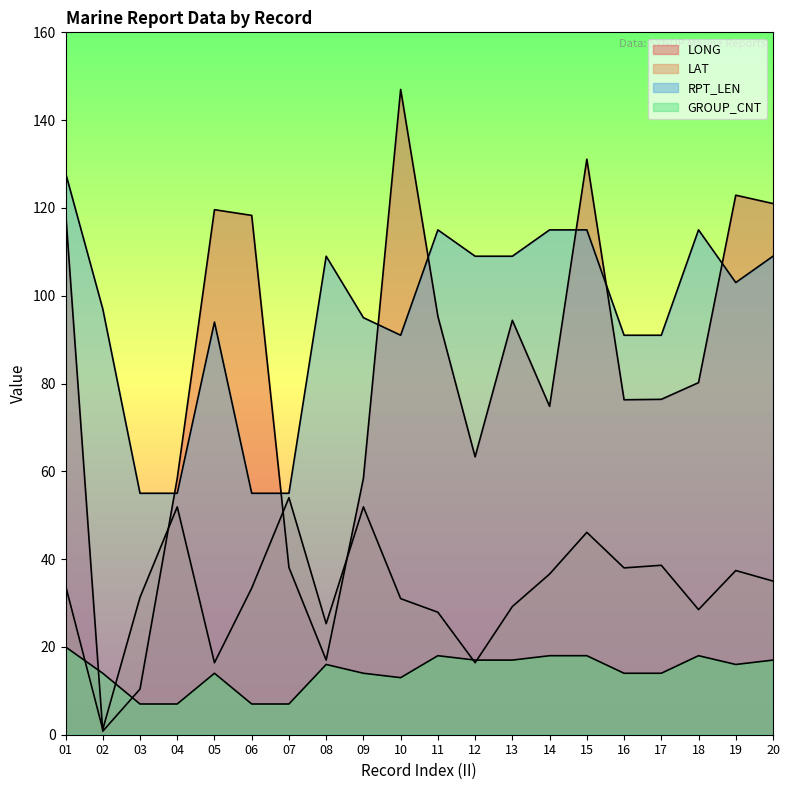

How many lines are shown in the chart?

4